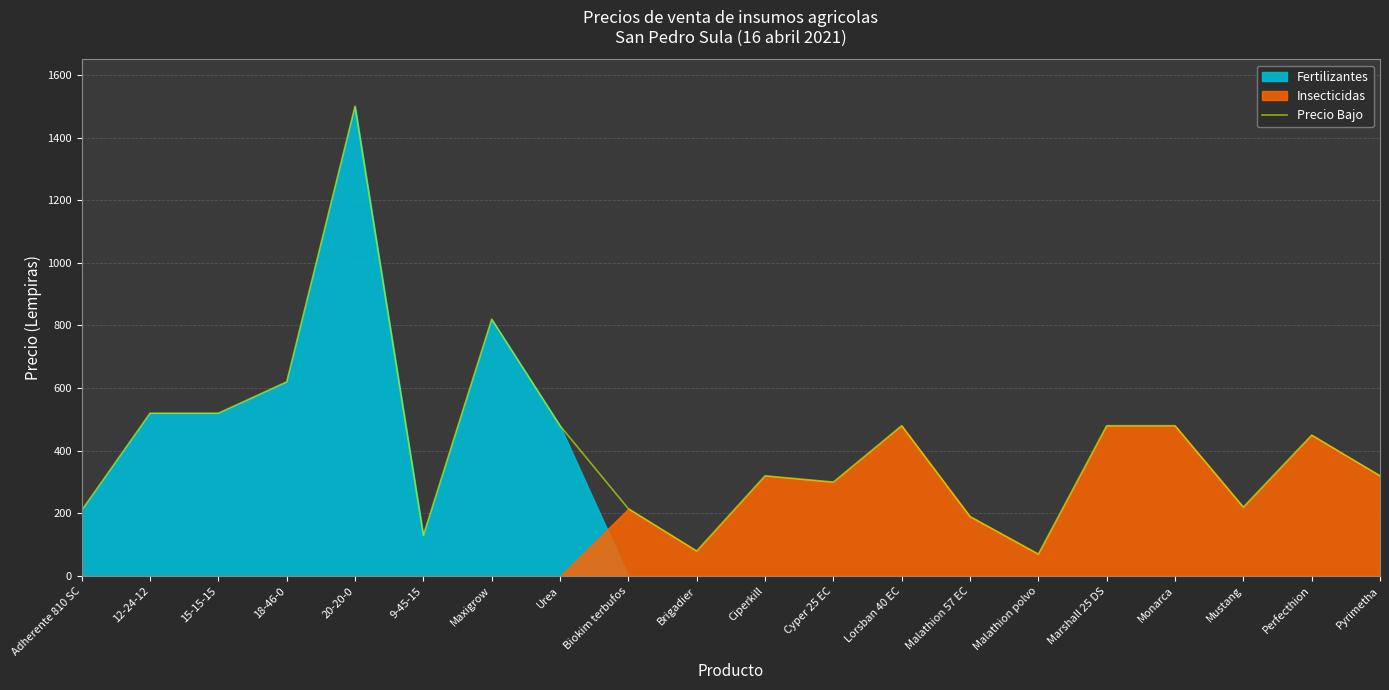

Reading right to left, list all the values displayed in this chart.

320	450	220	480	480	70	190	480	300	320	80	215	480	820	130	1500	620	520	520	210